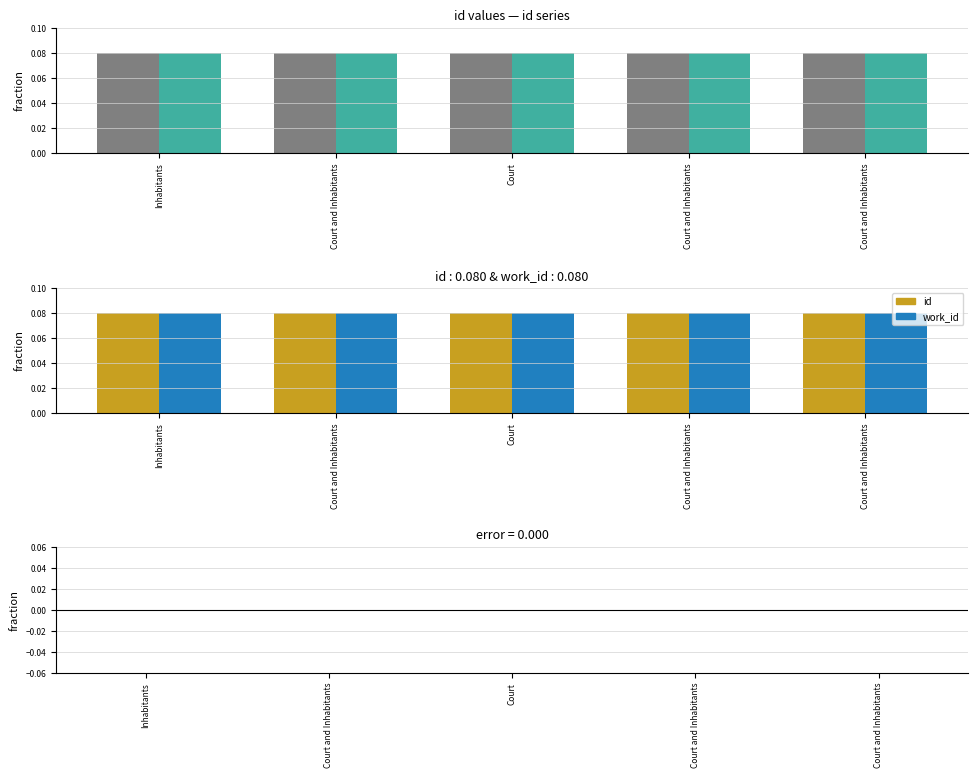

At Court and Inhabitants, list the series in order from largest to smallest.

work_id, id, error